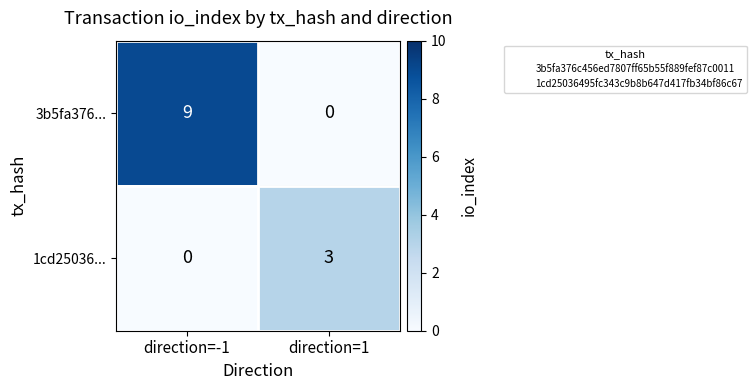

What is the sum of all 3b5fa376... values?

9